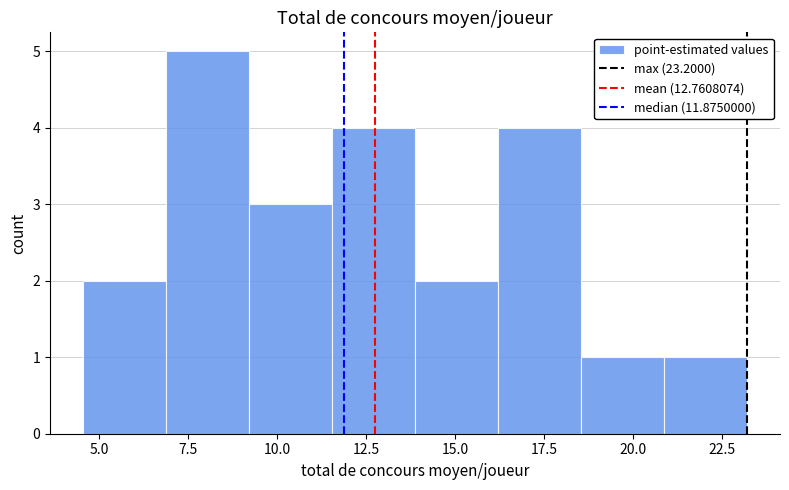

Over which range of the x-axis is the bar tallest?

7.0 to 9.0